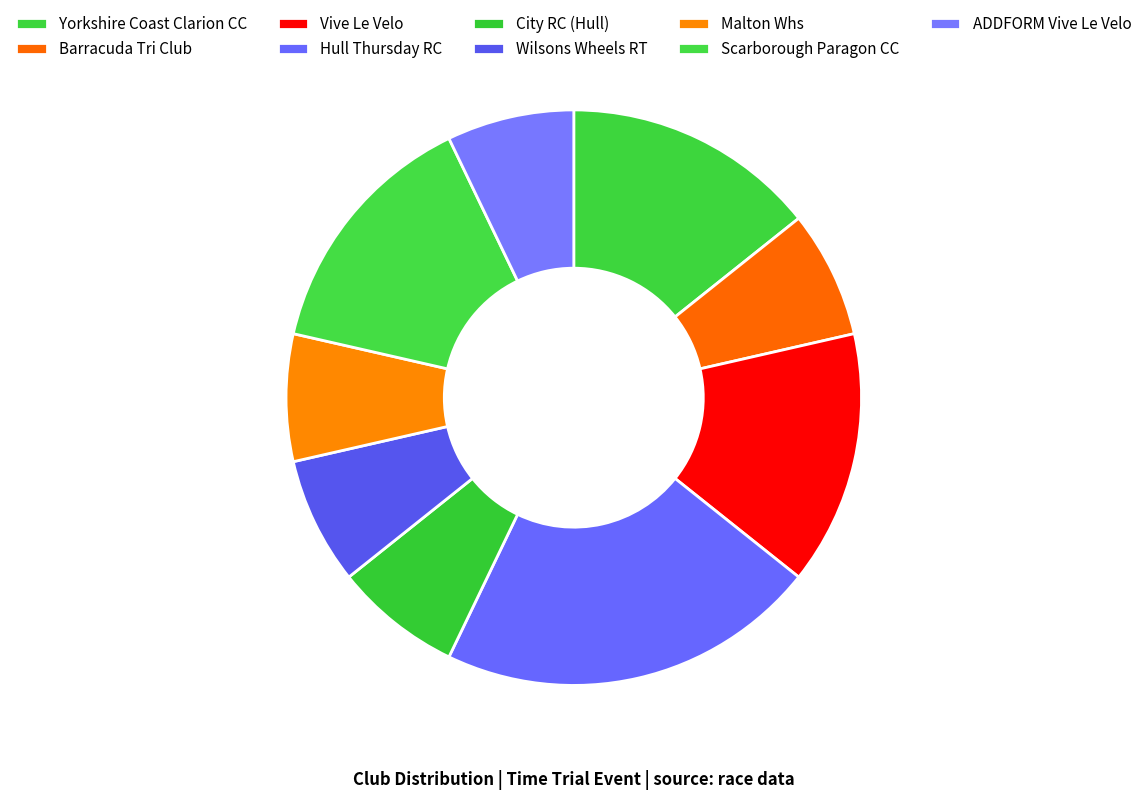

What portion of the pie excludes Vive Le Velo?

85.7%